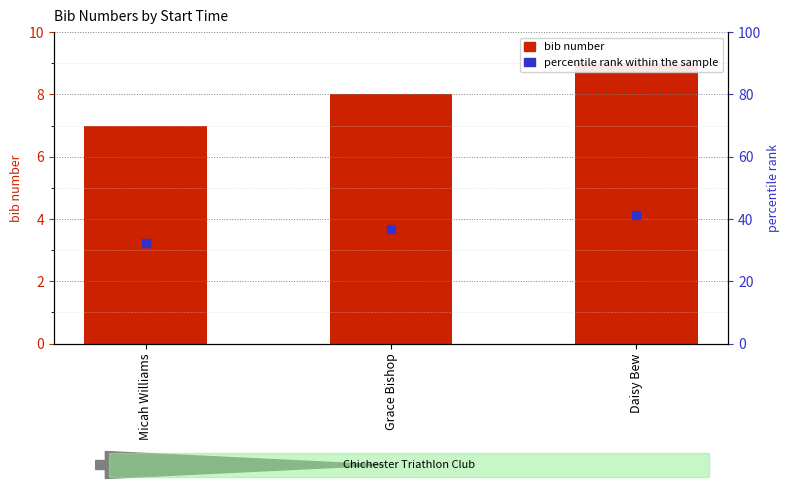

What is the average value?

8